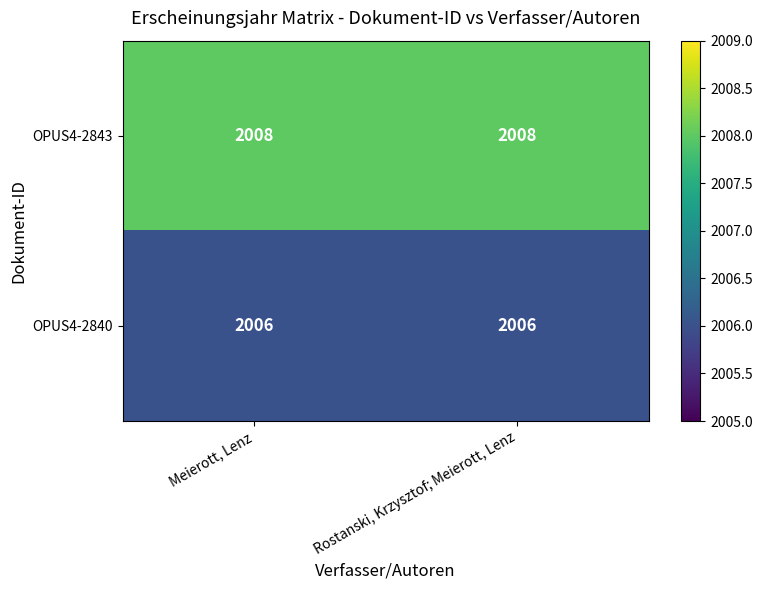

Reading right to left, extract all data points from this chart.

OPUS4-2843: Rostanski, Krzysztof; Meierott, Lenz=2008	Meierott, Lenz=2008
OPUS4-2840: Rostanski, Krzysztof; Meierott, Lenz=2006	Meierott, Lenz=2006